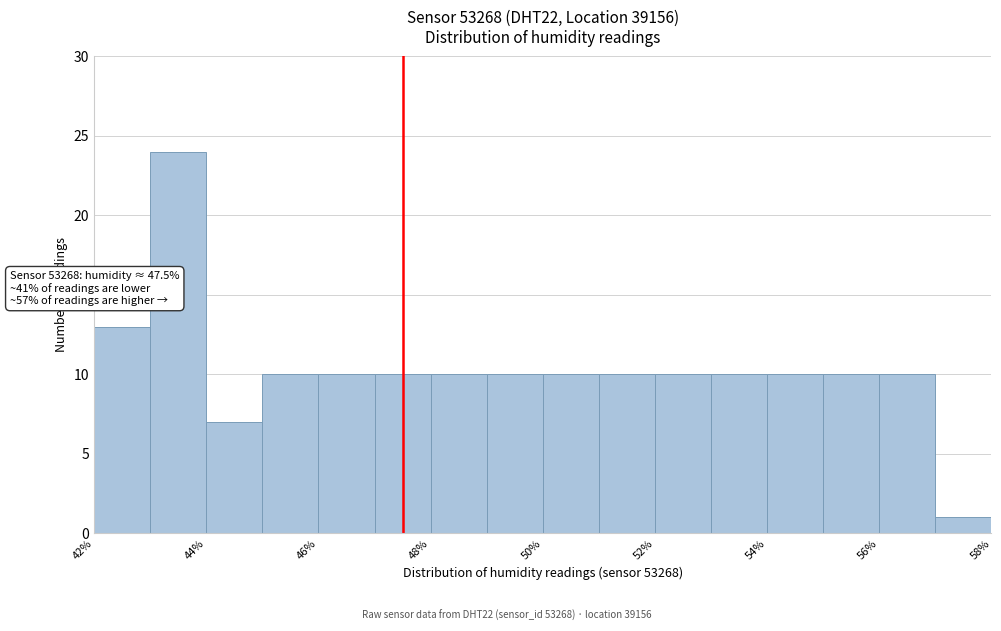

Over which range of the x-axis is the bar tallest?

43 to 44